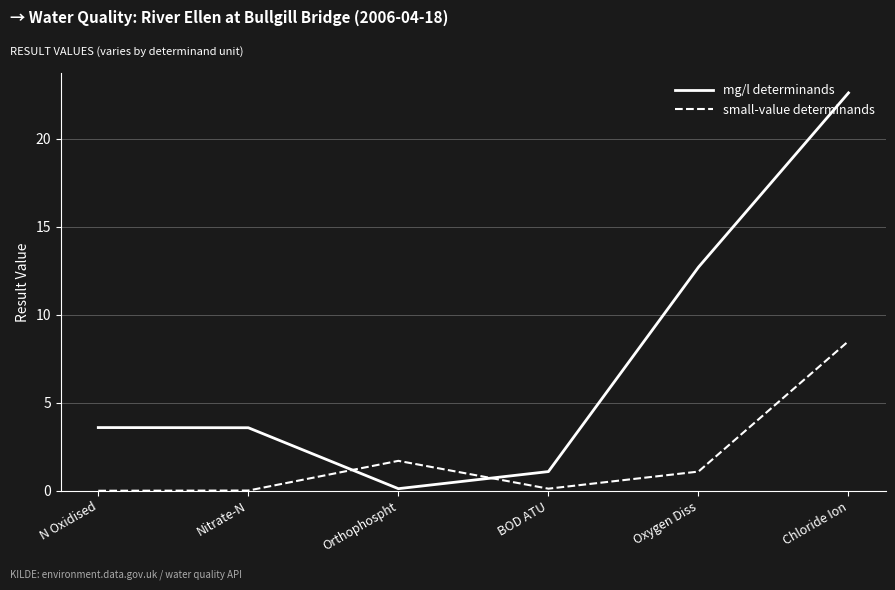

What position from the right is N Oxidised?

6